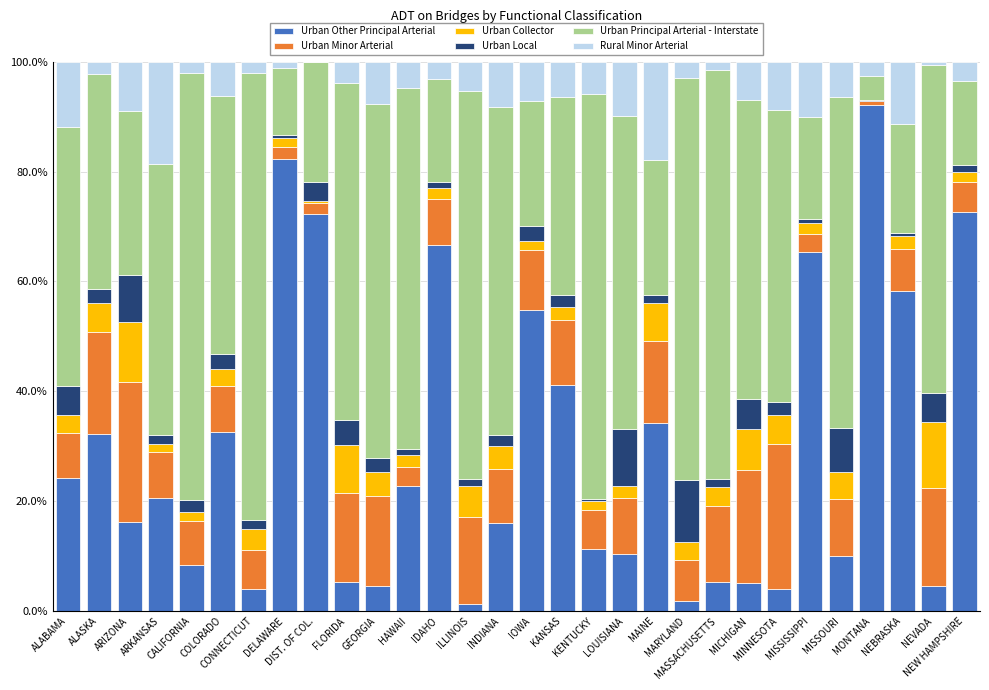

What is the maximum value for Urban Other Principal Arterial?

92.2